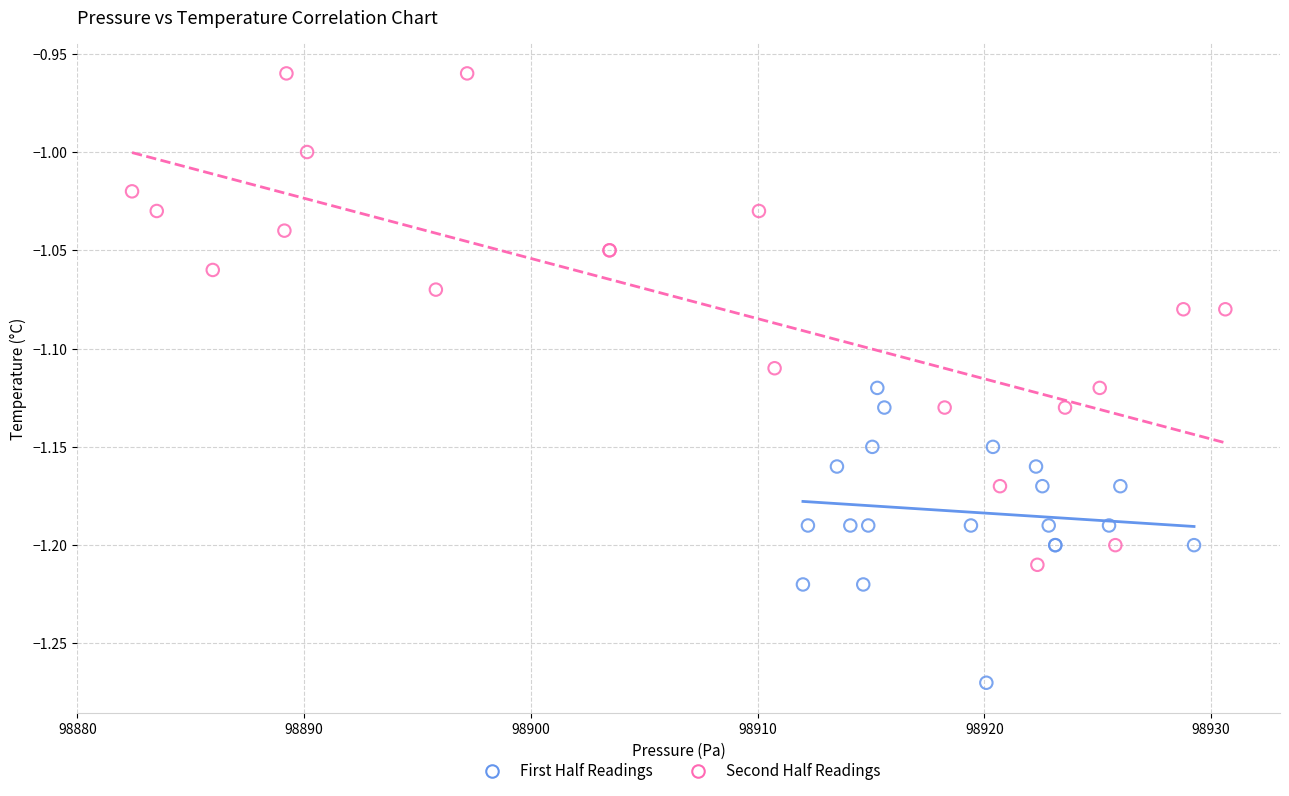

Which series reaches the minimum Y coordinate?

First Half Readings